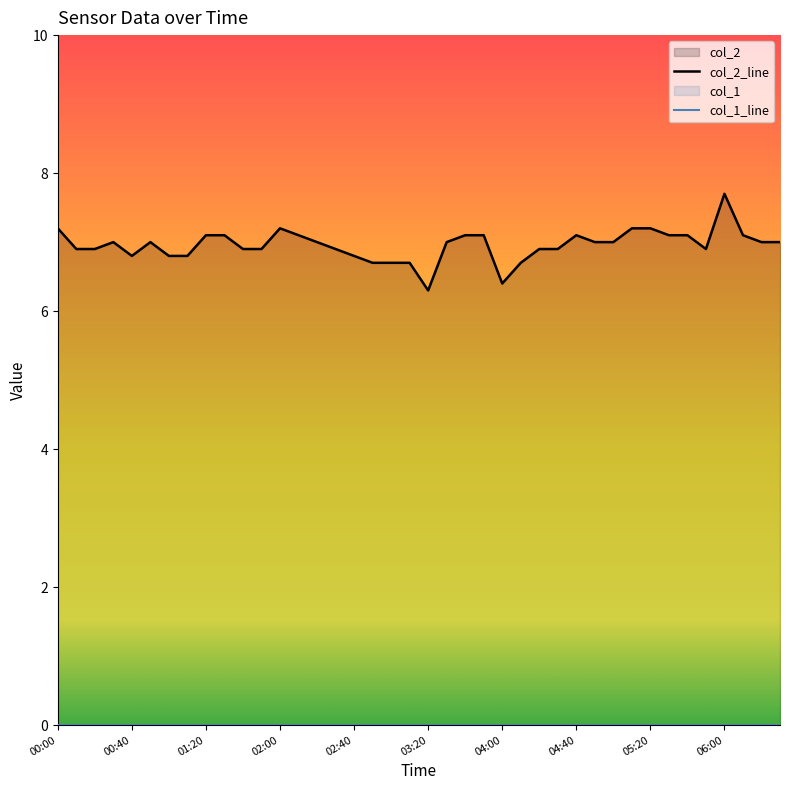

Which label corresponds to the smallest value in the chart?

00:00